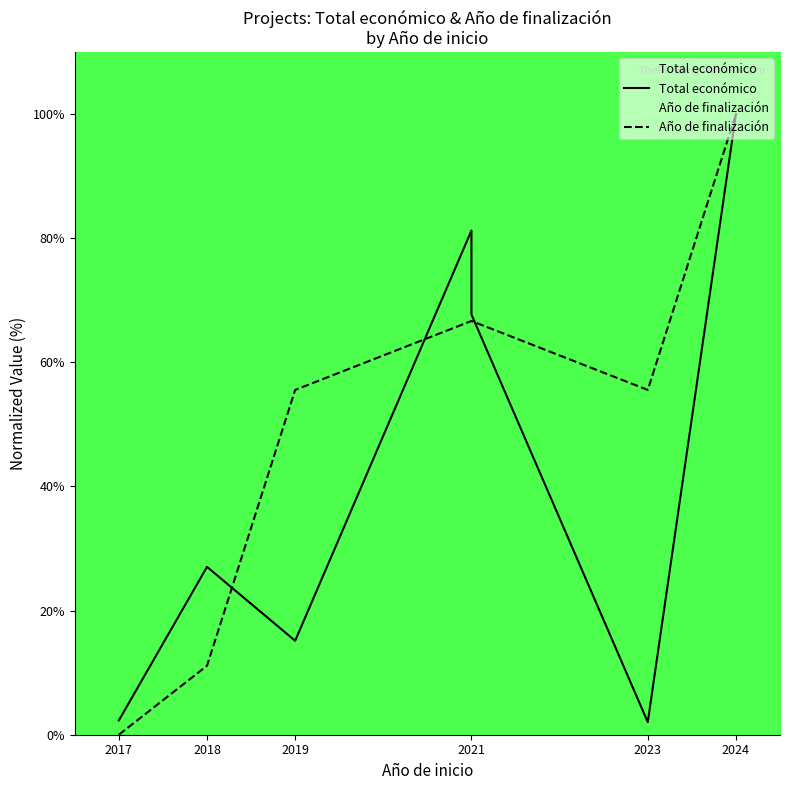

Reading right to left, extract all data points from this chart.

Total económico: 100.0	2.0	67.7	81.2	15.1	27.0	2.3
Año de finalización: 100.0	55.6	66.7	66.7	55.6	11.1	0.0